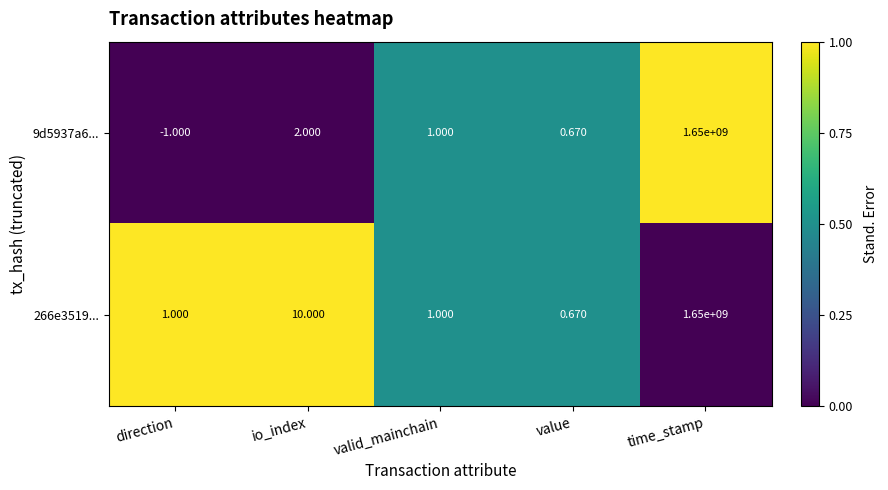

At which category is the sum across all series the highest?

time_stamp